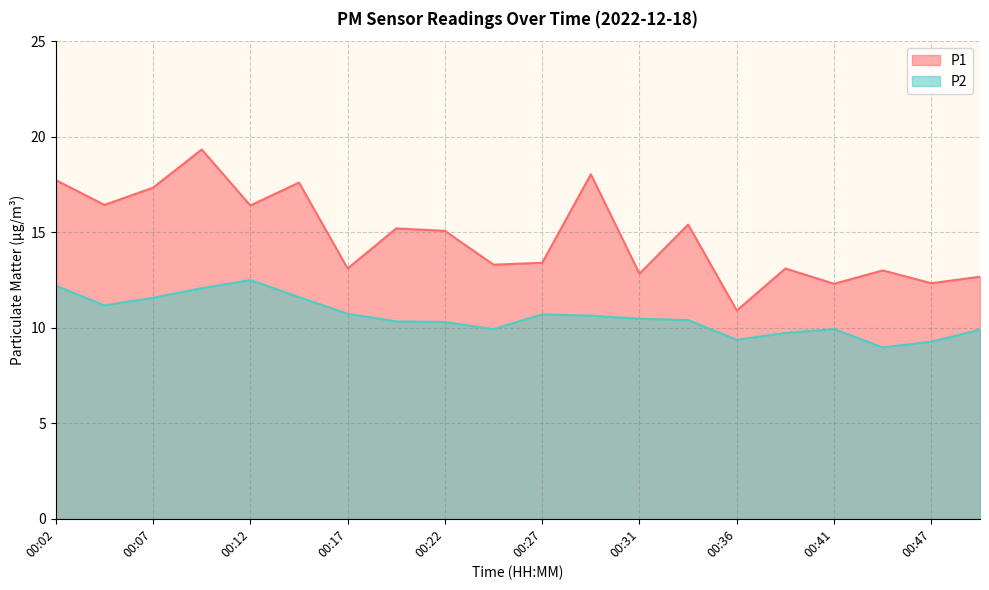

Rank the series at 00:04 from highest to lowest value.

P1, P2